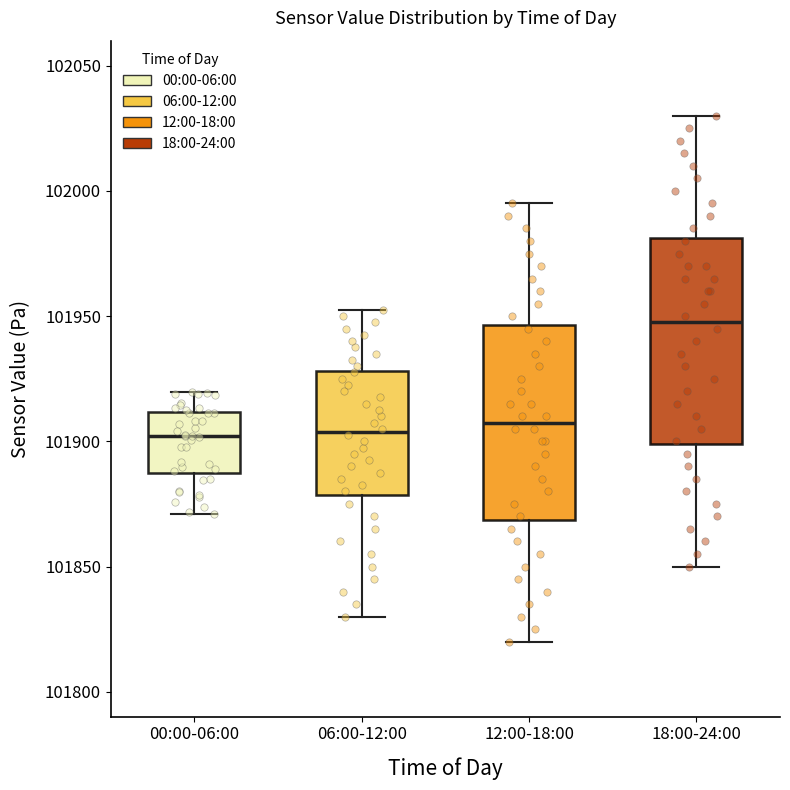

Which box's median line is the highest?

18:00-24:00